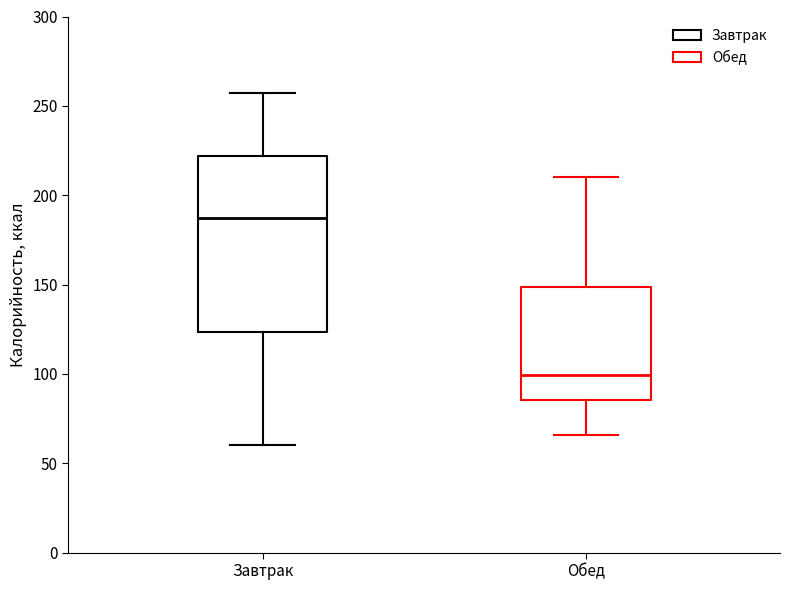

Reading left to right, read every box against the y-axis: the position of its median line, the range the box covers, and the ends of its whiskers. The values are not printed on the chart, so give them approximately, as read against the axis.

Завтрак: median 185, box 125 to 220, whiskers 60 to 255
Обед: median 100, box 85 to 150, whiskers 65 to 210